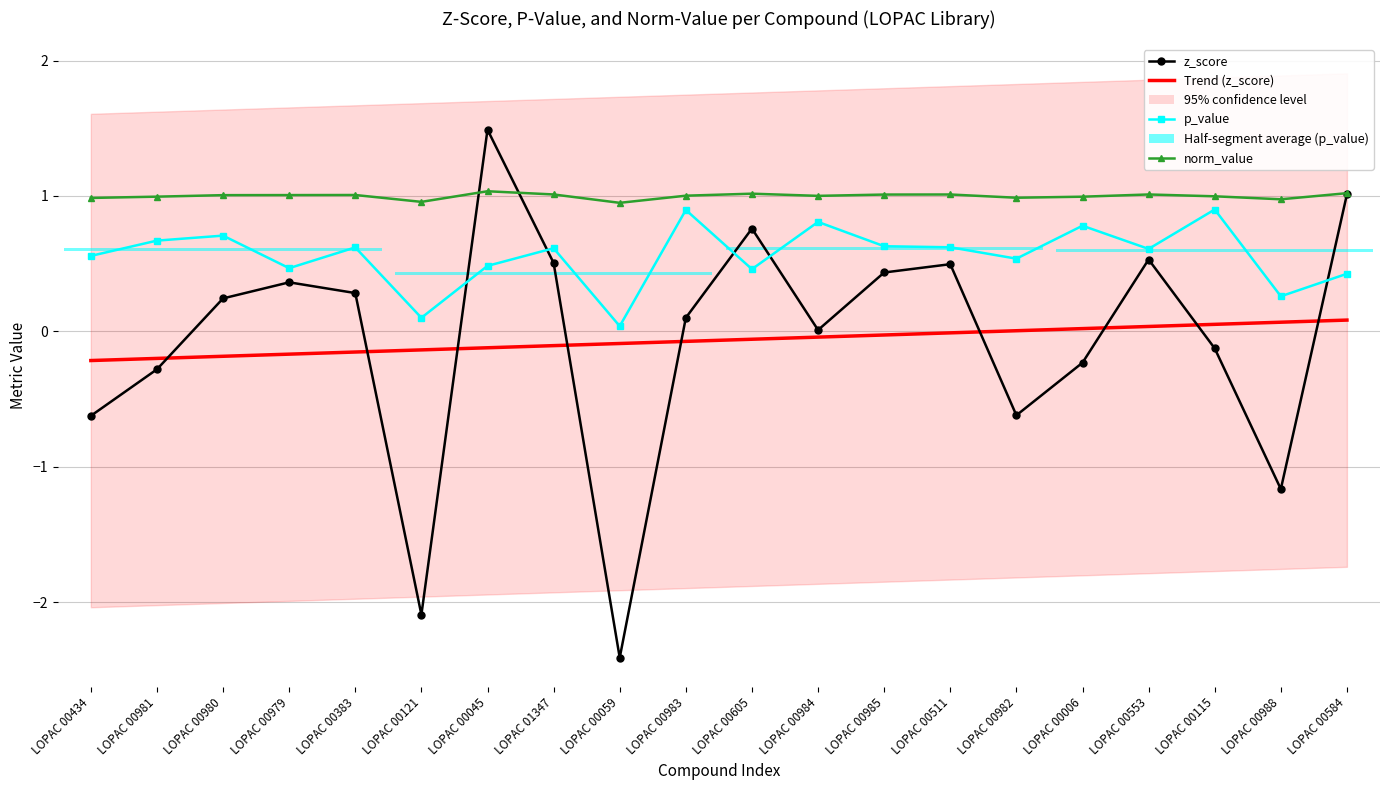

What is the total value across all series at LOPAC 00605?

2.2